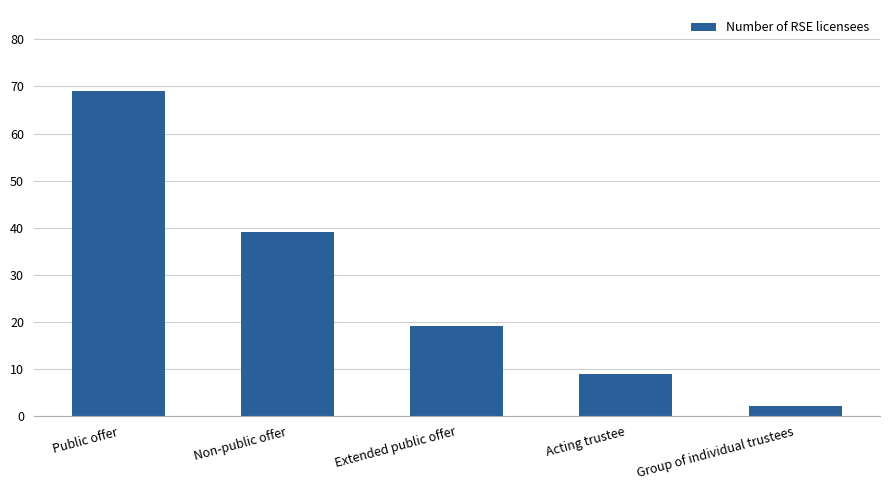

List the labels in order of value, smallest first.

Group of individual trustees, Acting trustee, Extended public offer, Non-public offer, Public offer